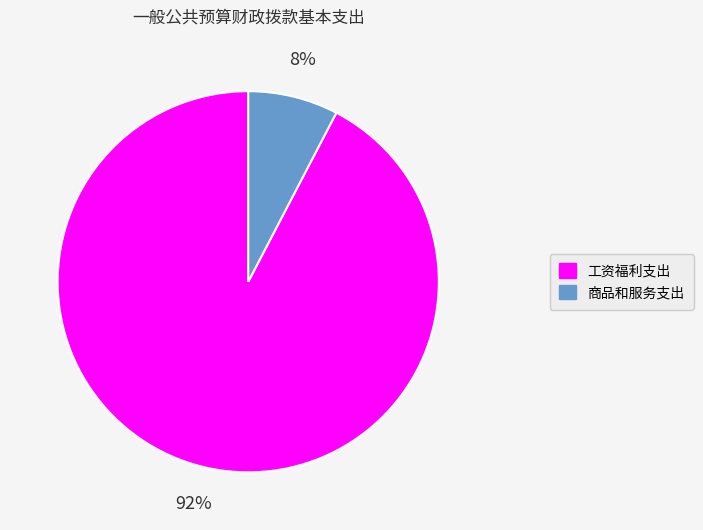

To the nearest percent, what is the average slice percentage?

50%